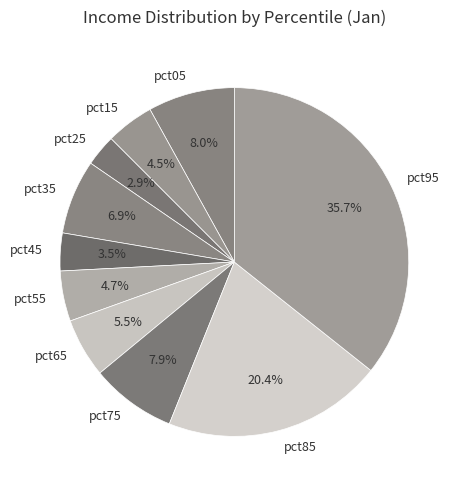

Is the sum of pct05 and pct65 greater than half?

No